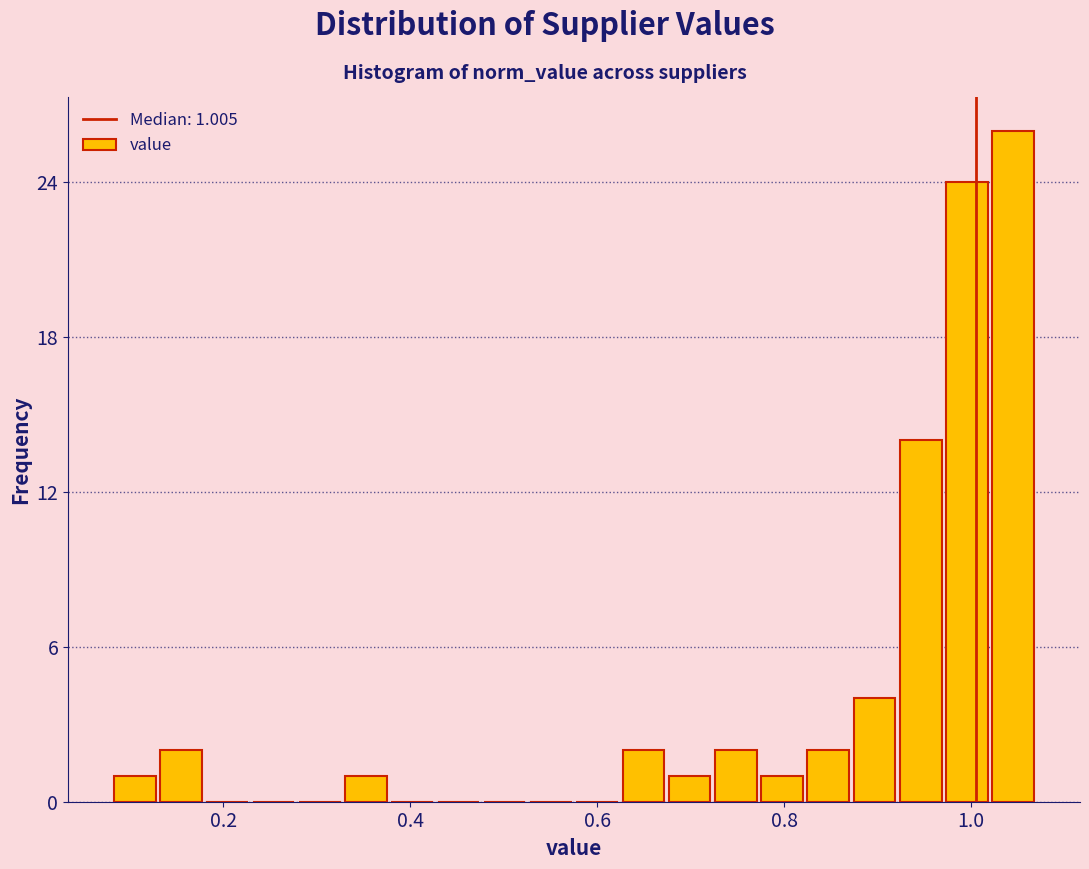

Around what value on the x-axis is the tallest bar? Give the approximate position of its centre, as read against the axis.

1.04